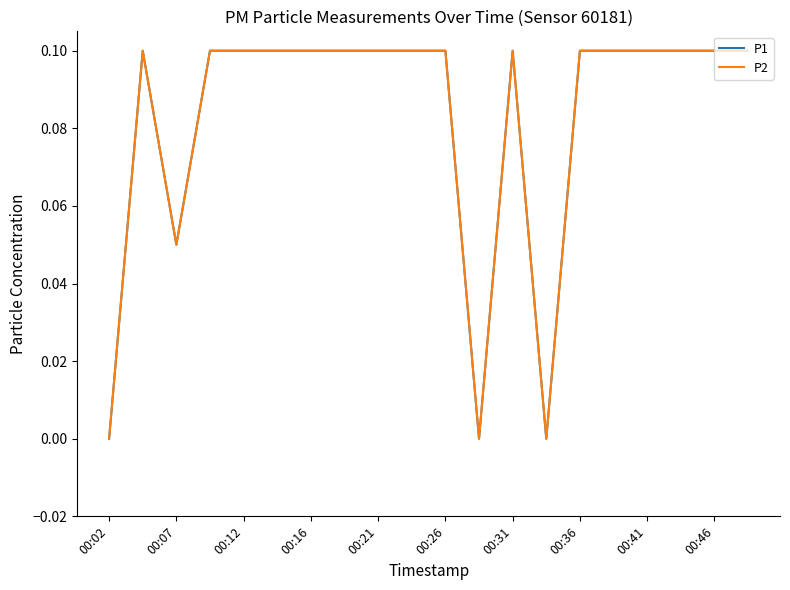

At which category does the chart reach its minimum across all series?

00:02